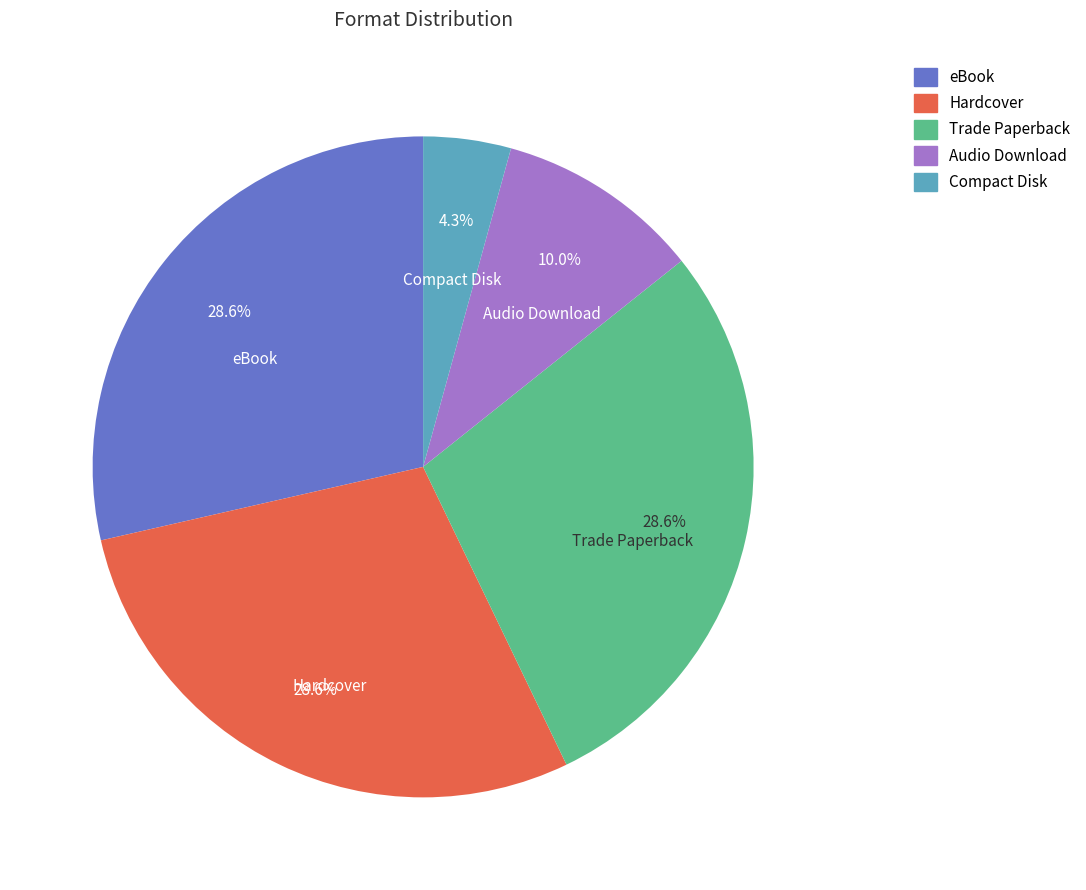

How many segments does this pie chart have?

5